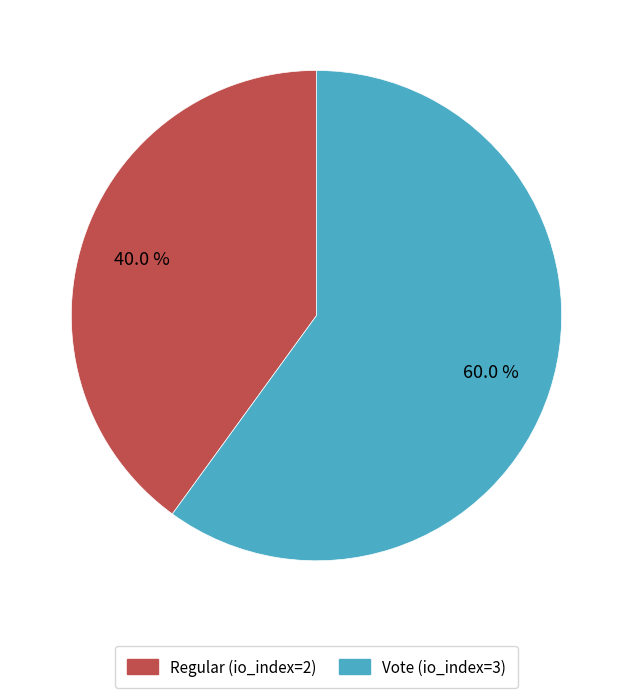

Which slice is the largest?

Vote (io_index=3)